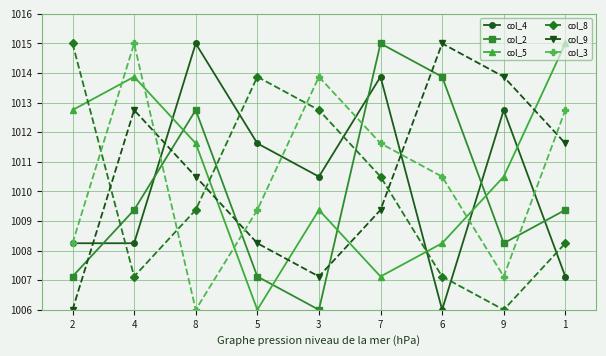

What is the greatest value displayed?

1015.0